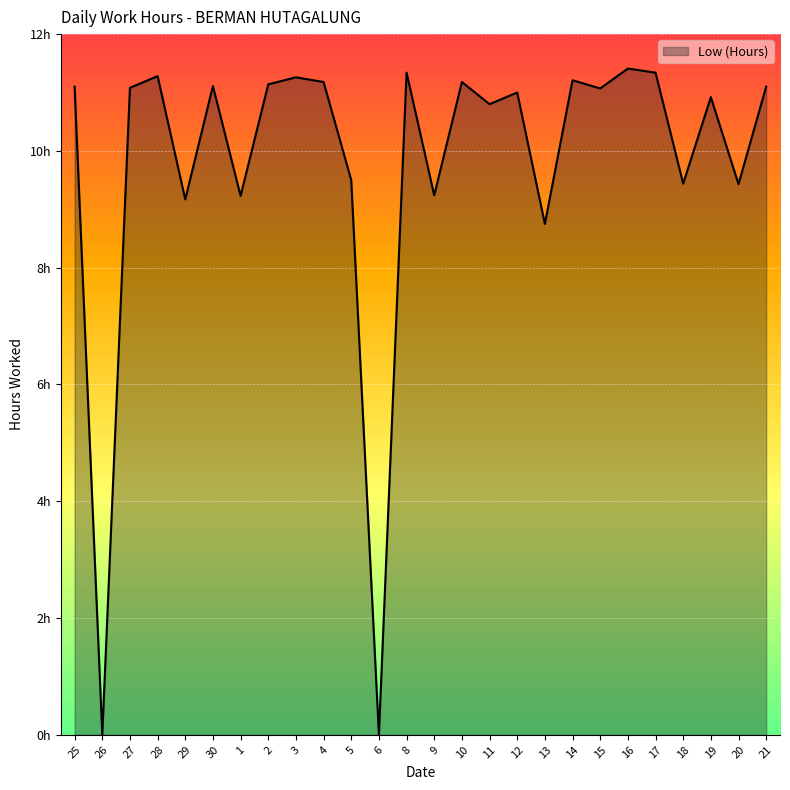

What is the sum of all values?

254.3